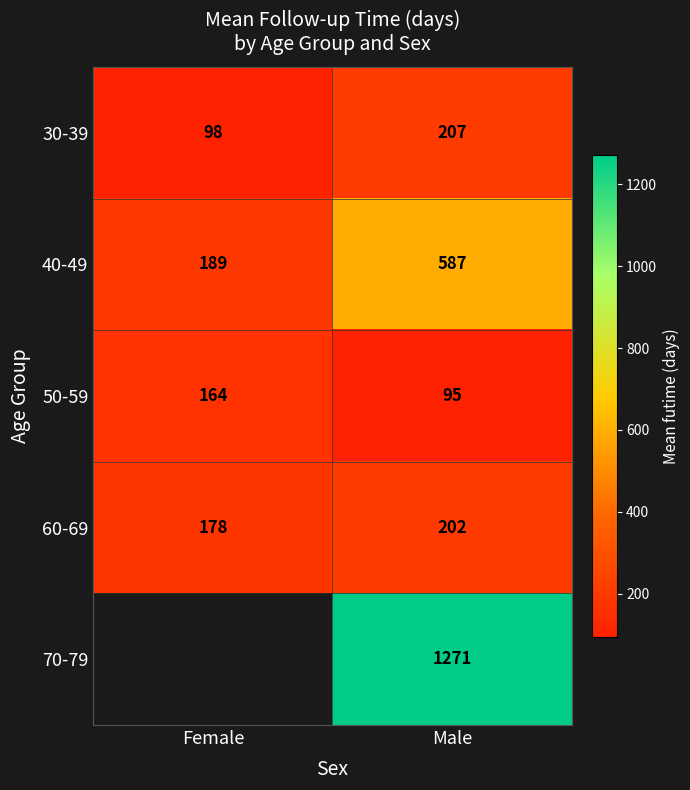

At how many categories does at least one series exceed 542?

1